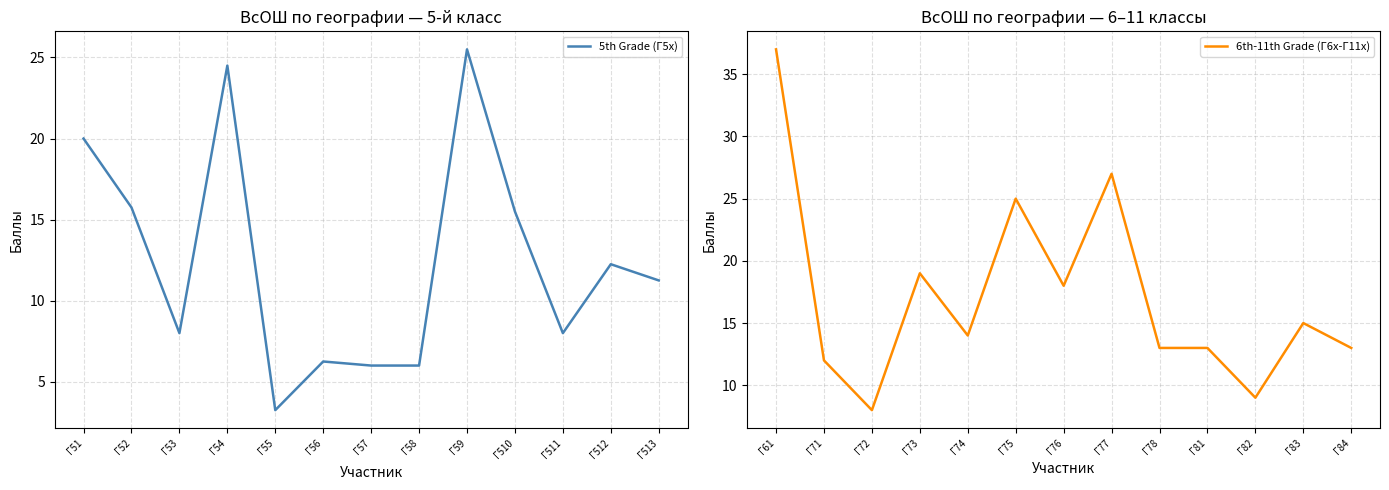

Which series ends up on top after the final intersection of 6th-11th Grade (Г6x-Г11x) and 5th Grade (Г5x)?

6th-11th Grade (Г6x-Г11x)